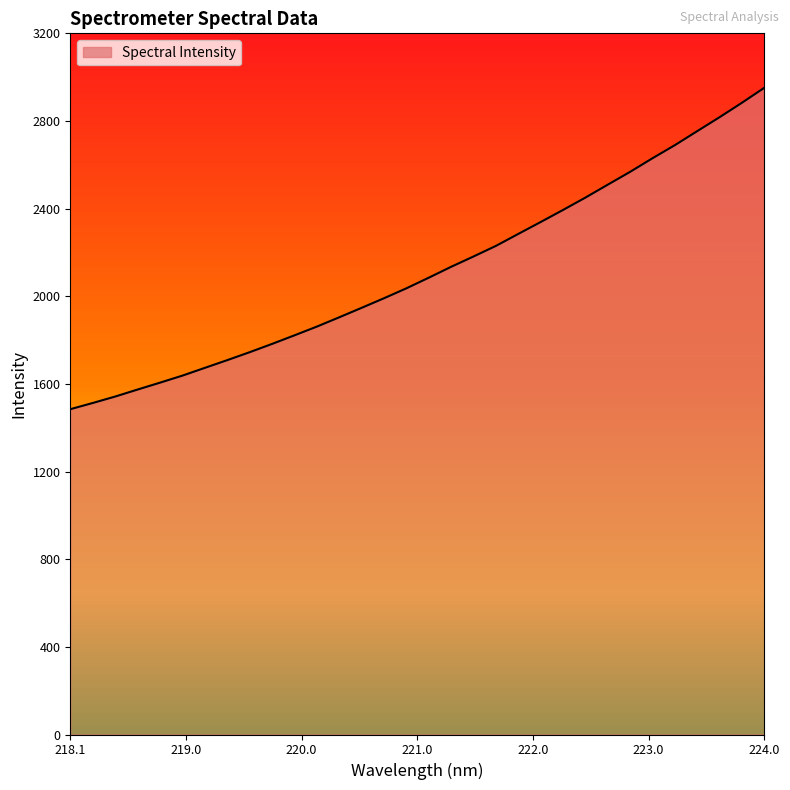

What is the maximum value shown in the chart?

2951.5